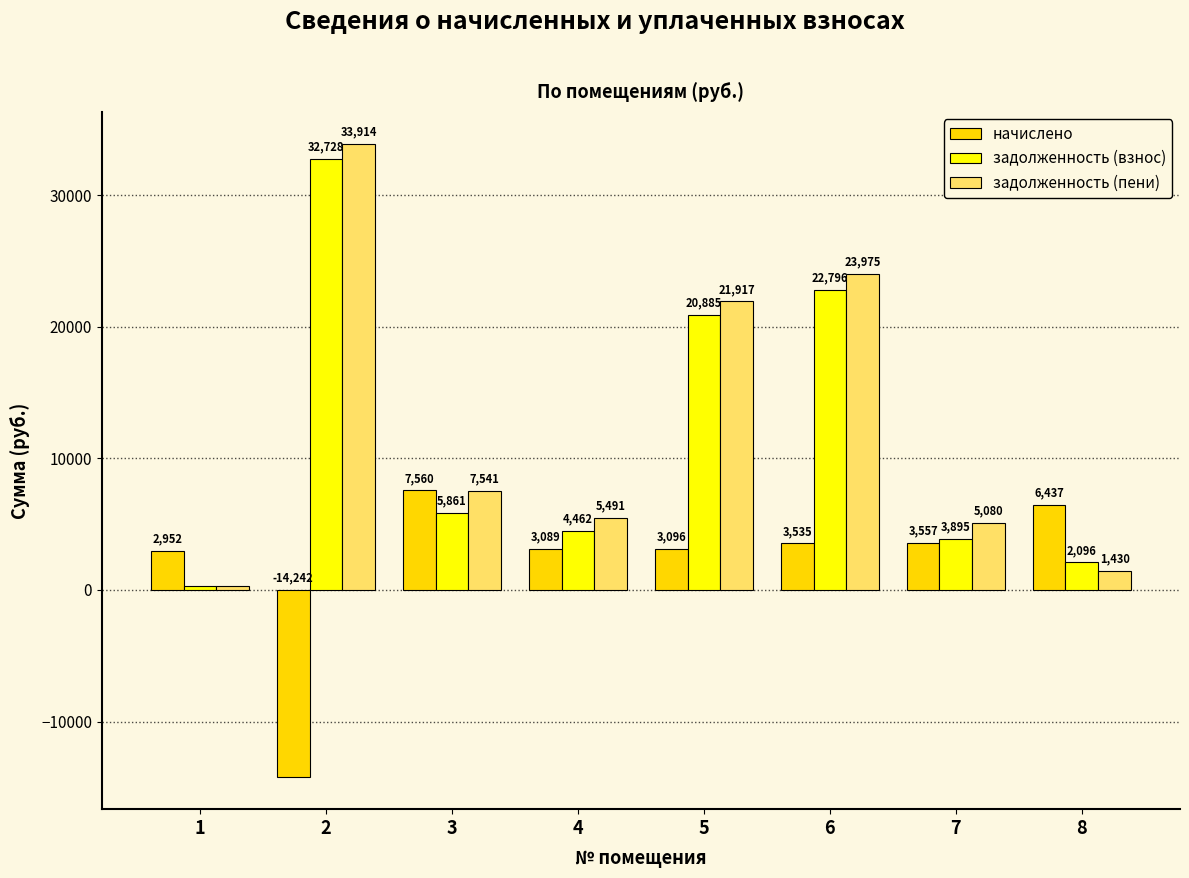

True or false: начислено has a value of -19119.6 at 2.

False